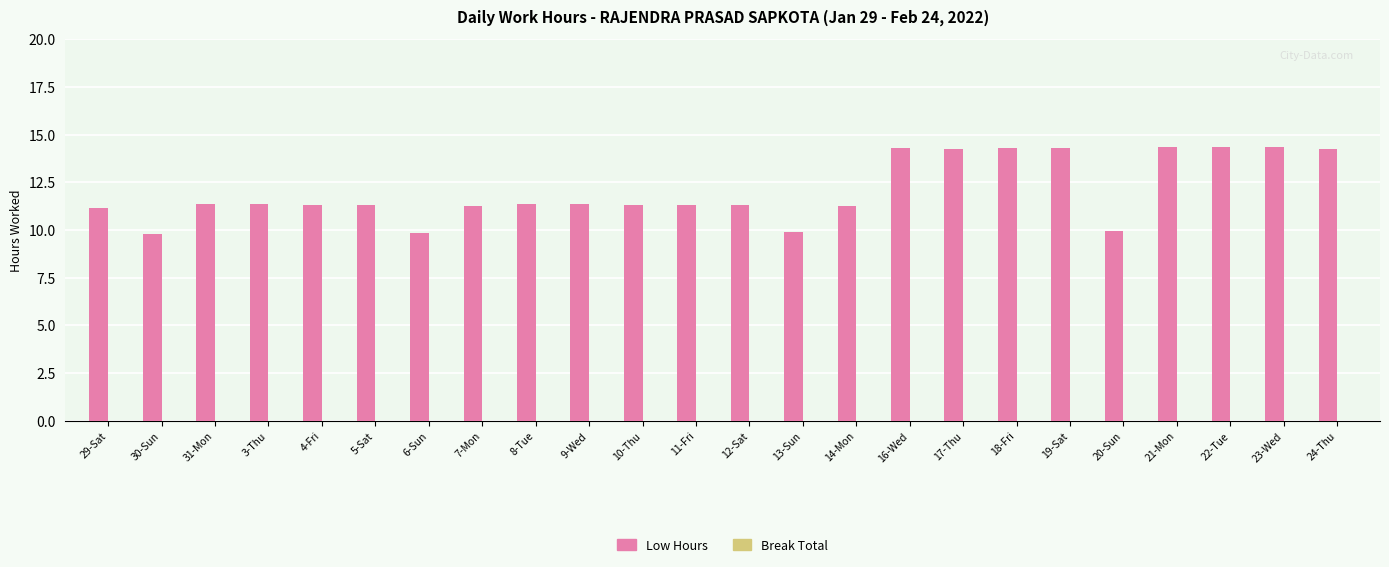

Are the bars grouped side by side (vs. stacked)?

No